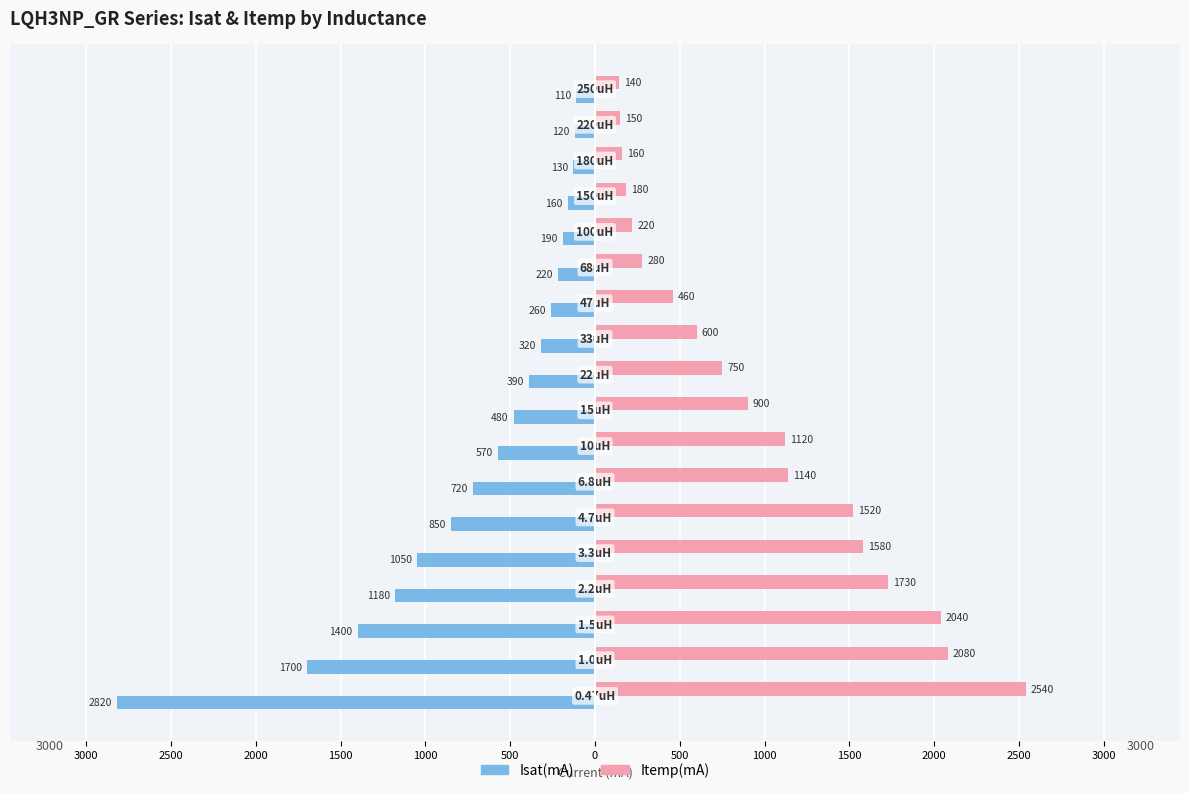

What are all the series names shown in the legend?

Isat(mA), Itemp(mA)